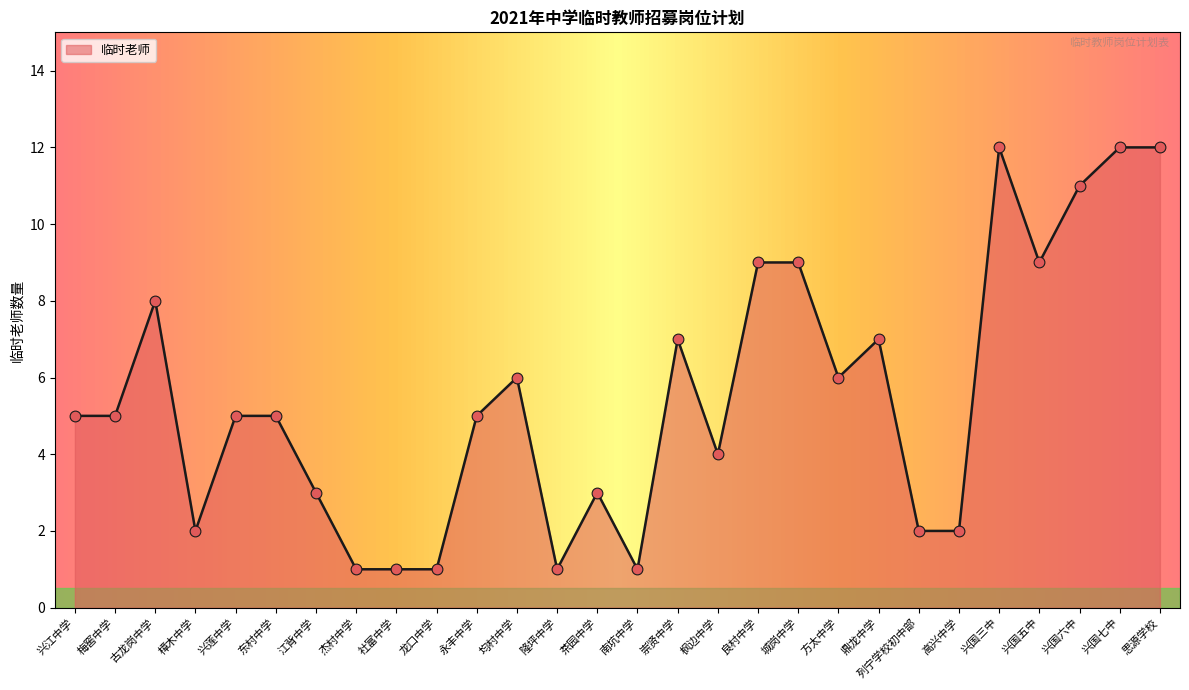

What is the ratio of the value at 枫边中学 to the value at 良村中学?

0.4